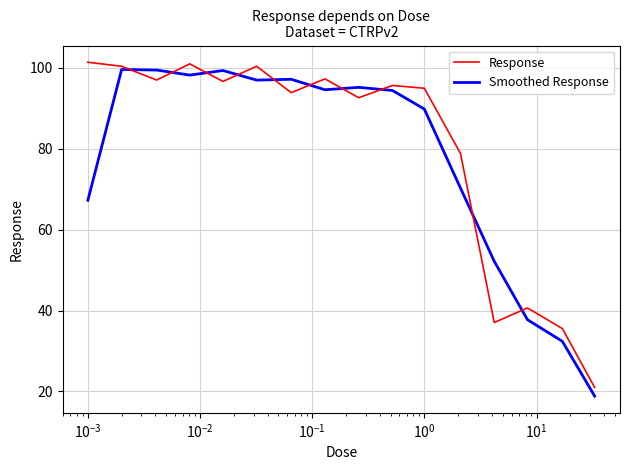

Which series has the widest spread of values?

Smoothed Response